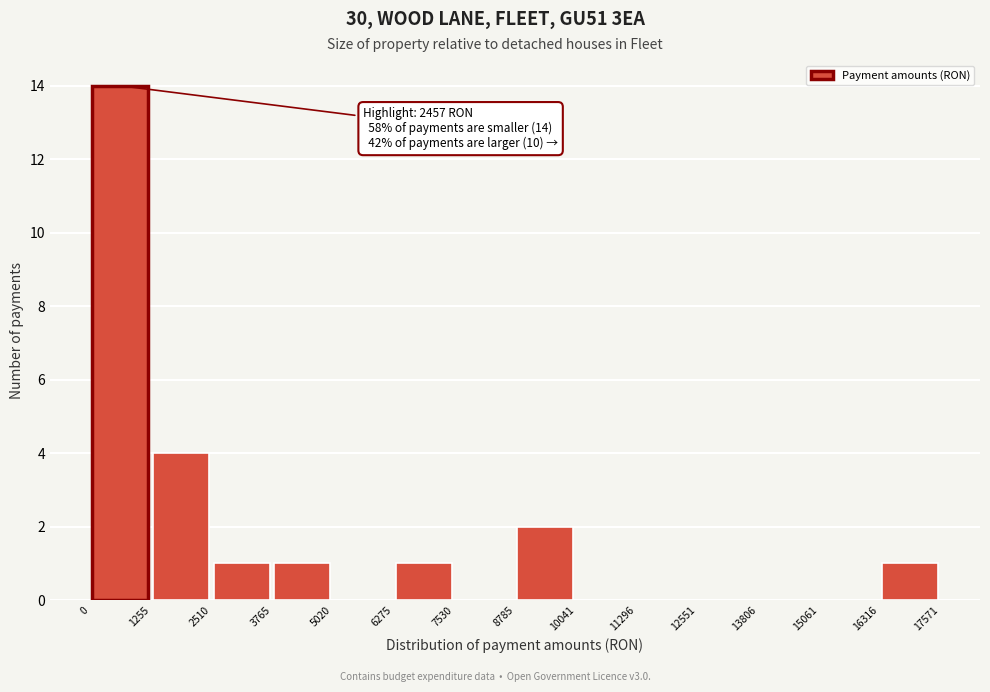

Which range on the x-axis has the tallest bar?

0 to 1255